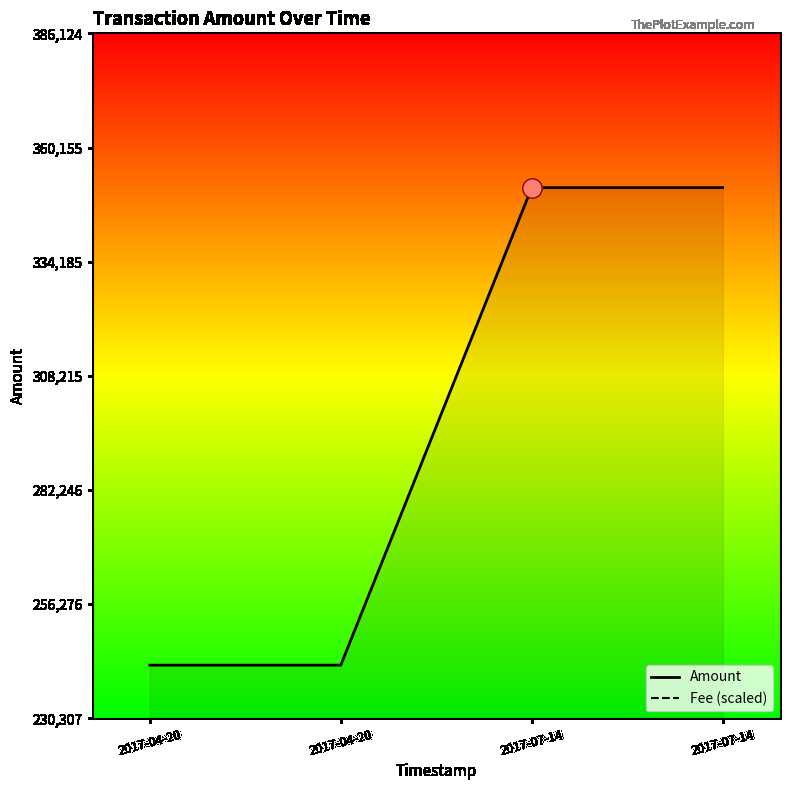

Reading left to right, transcribe all the data shown in this chart.

Amount: 2017-04-20=242429.1	2017-04-20=242428.1	2017-07-14=351022.0	2017-07-14=351021.0
Fee (scaled): 2017-04-20=175511.0	2017-04-20=175511.0	2017-07-14=175511.0	2017-07-14=175511.0